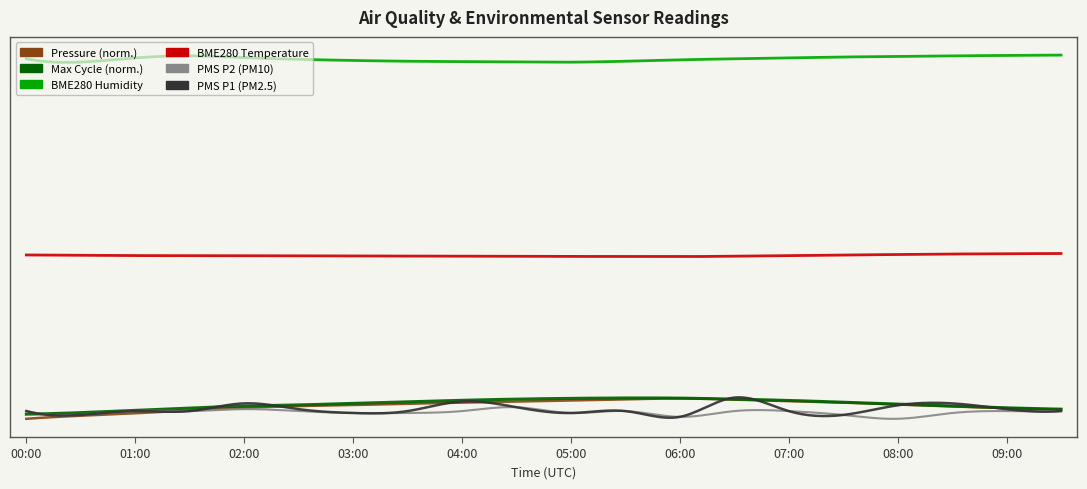

The PMS_P2 series shows 1.0 at 09:30. True or false?

True